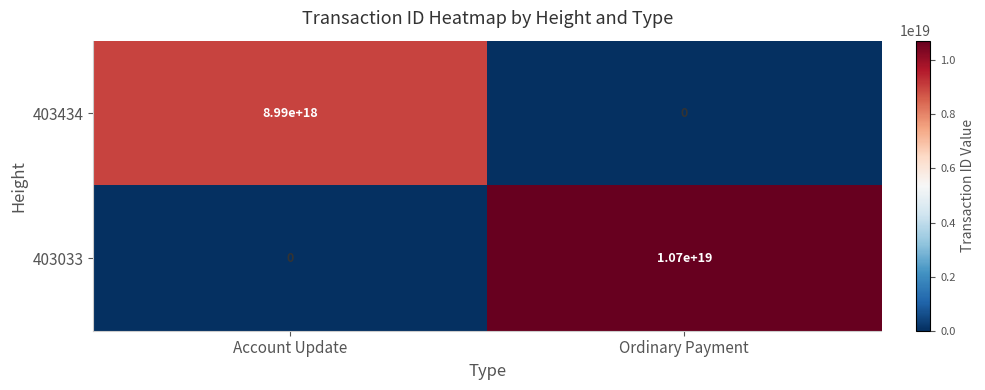

Between Account Update and Ordinary Payment, which series saw the biggest shift?

403033